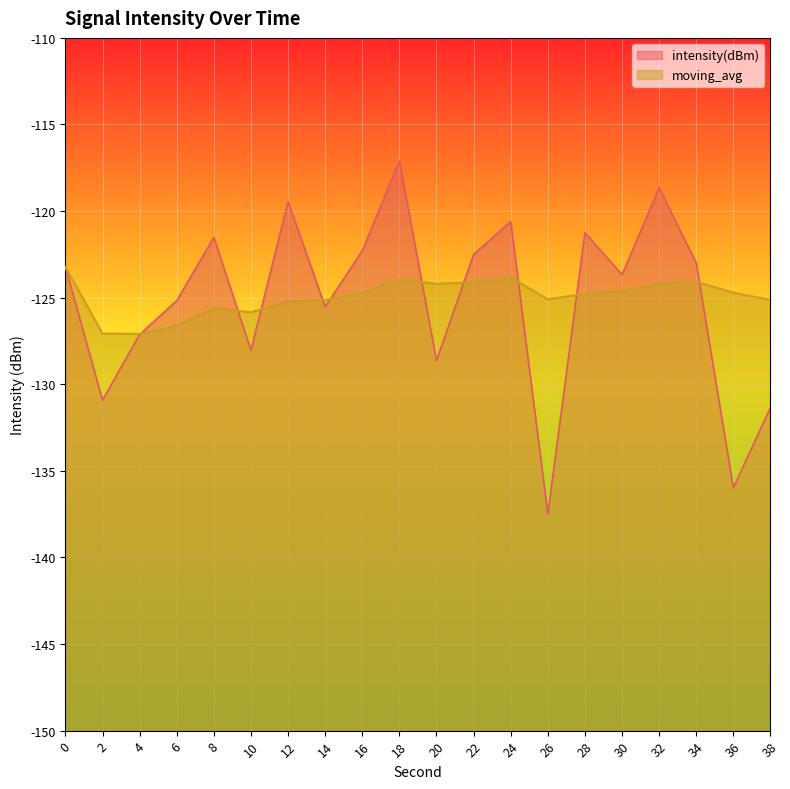

Reading right to left, list all the values displayed in this chart.

intensity(dBm): 38=-131.3	36=-136.0	34=-123.0	32=-118.7	30=-123.7	28=-121.2	26=-137.5	24=-120.6	22=-122.5	20=-128.6	18=-117.1	16=-122.3	14=-125.5	12=-119.5	10=-128.0	8=-121.5	6=-125.2	4=-127.1	2=-130.9	0=-123.2
moving_avg: 38=-125.1	36=-124.7	34=-124.1	32=-124.2	30=-124.6	28=-124.8	26=-125.1	24=-123.8	22=-124.1	20=-124.2	18=-123.9	16=-124.7	14=-125.1	12=-125.2	10=-125.8	8=-125.6	6=-126.6	4=-127.1	2=-127.1	0=-123.2